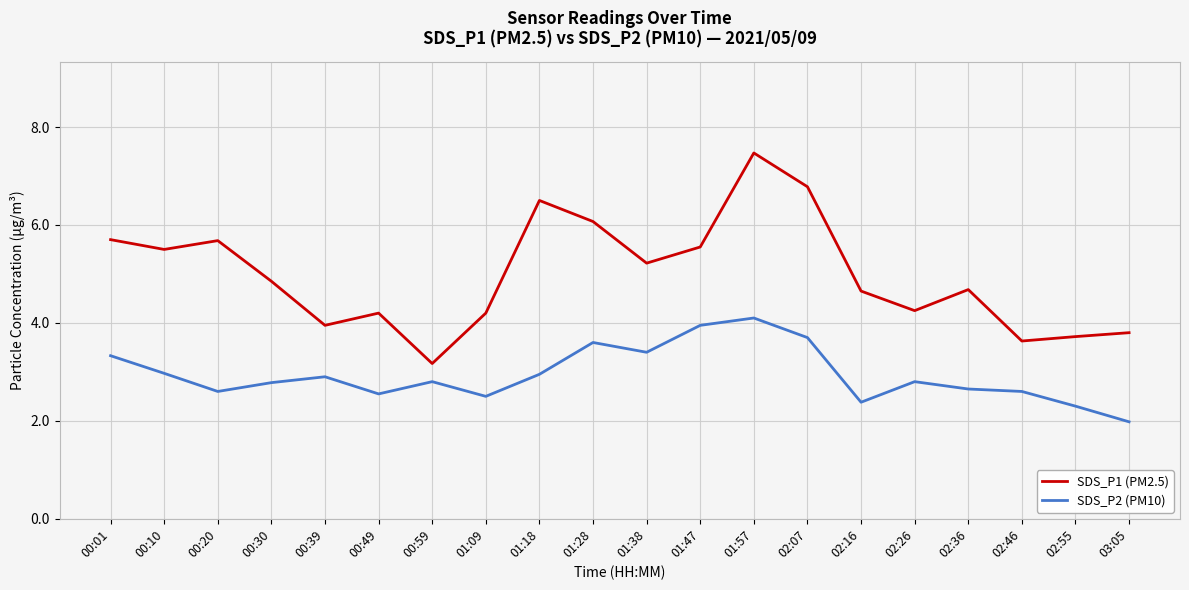

Which series changed the most between 00:20 and 02:46?

SDS_P1 (PM2.5)